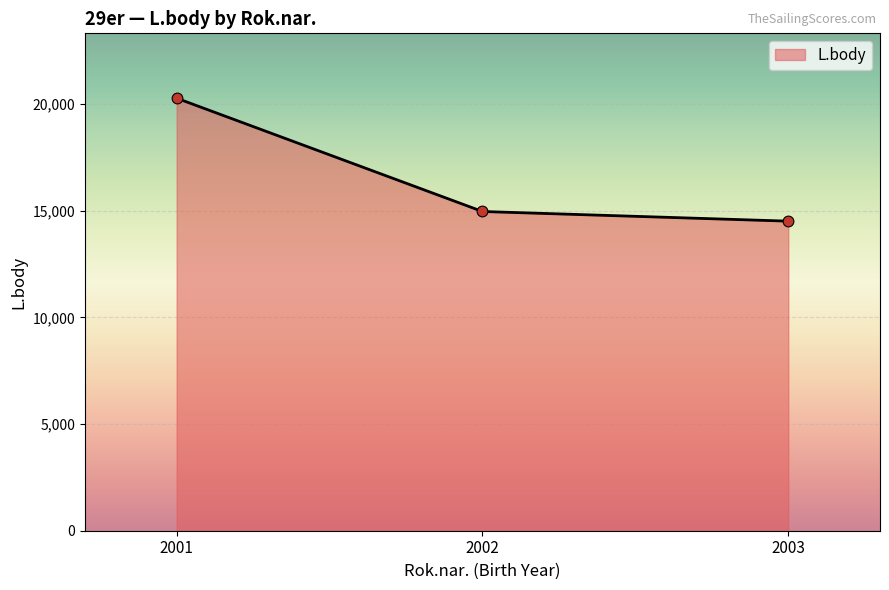

What is the change in value from 2001 to 2003?

-5763